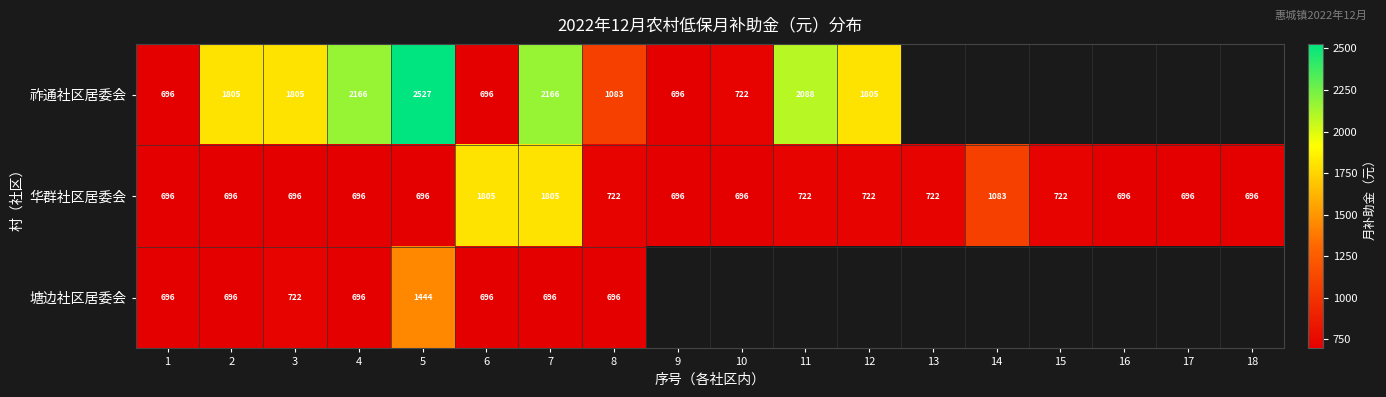

At which label is 华群社区居委会 closest to 1250?

14